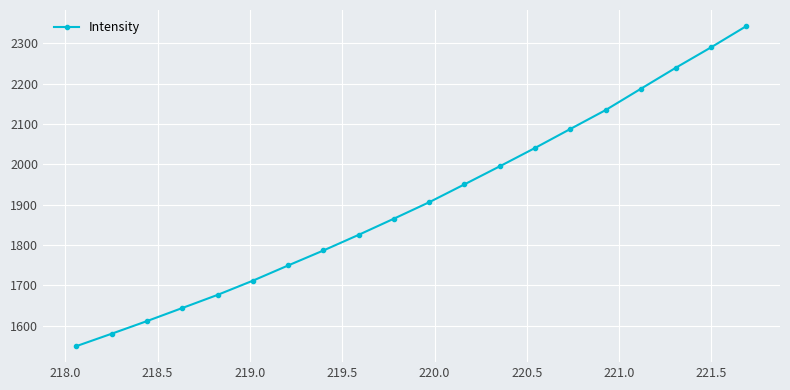

What is the difference between the maximum and minimum values?

793.8